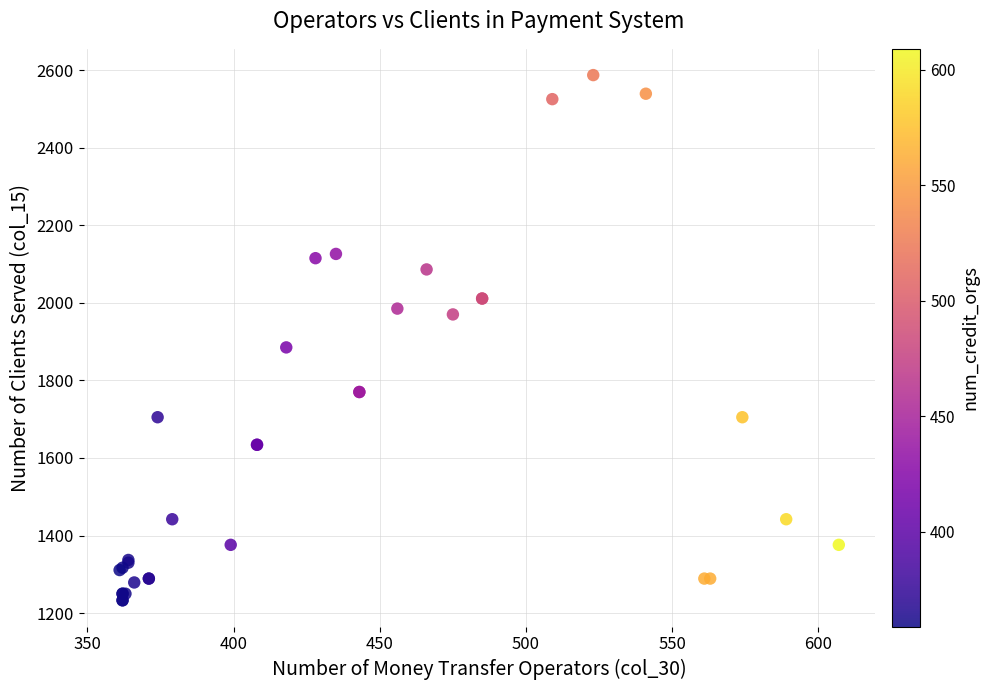

What Y value in the scatter plot is closest to 1910?

1885